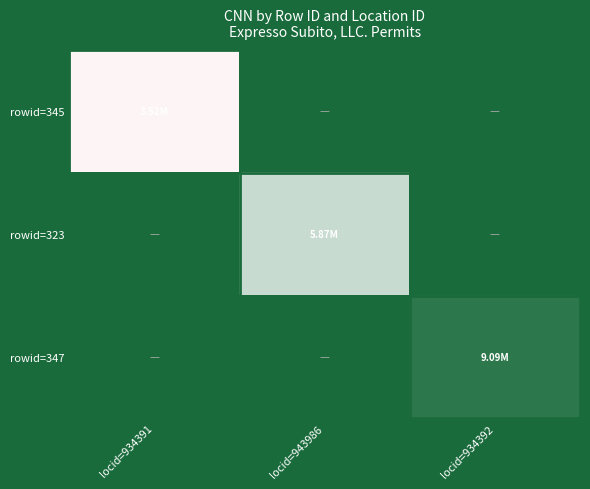

At how many categories does at least one series exceed 4105051?

2